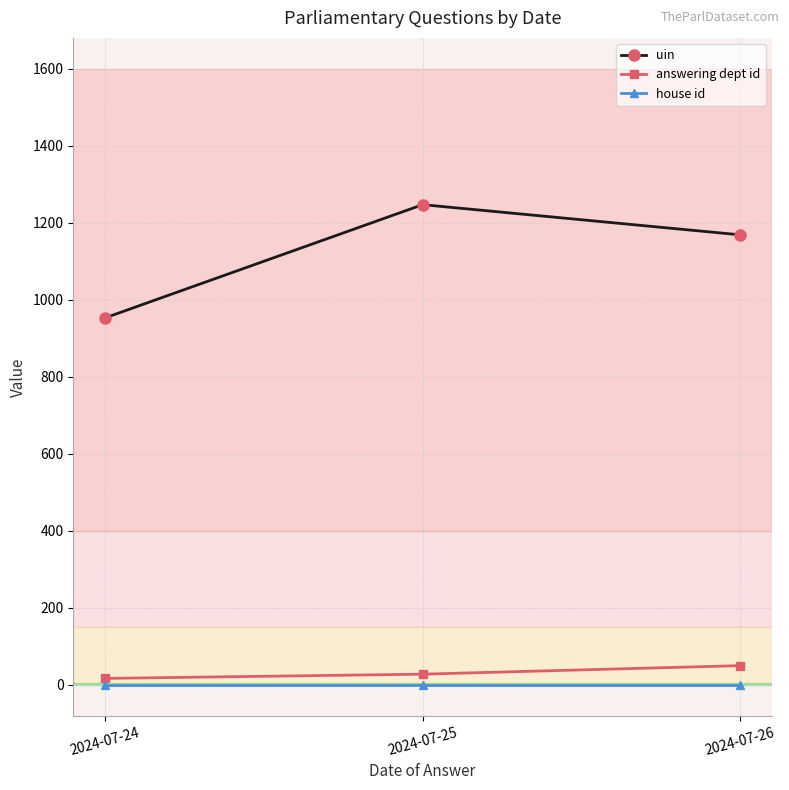

Is the value of answering dept id at 2024-07-26 greater than the value of house id at 2024-07-24?

Yes